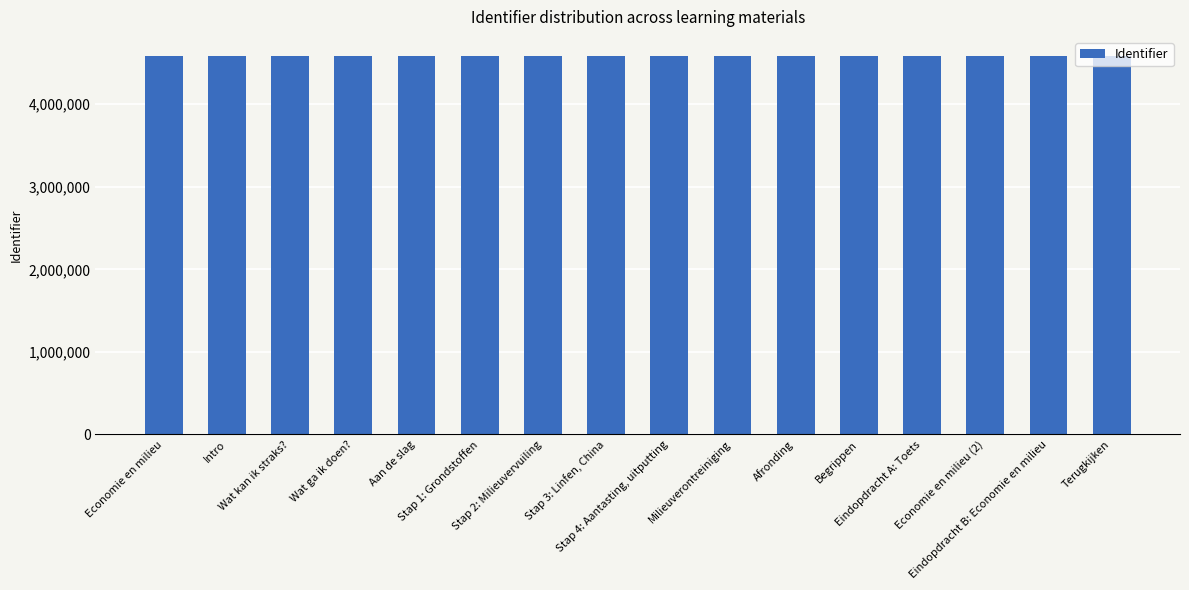

What is the smallest value displayed?

4586784